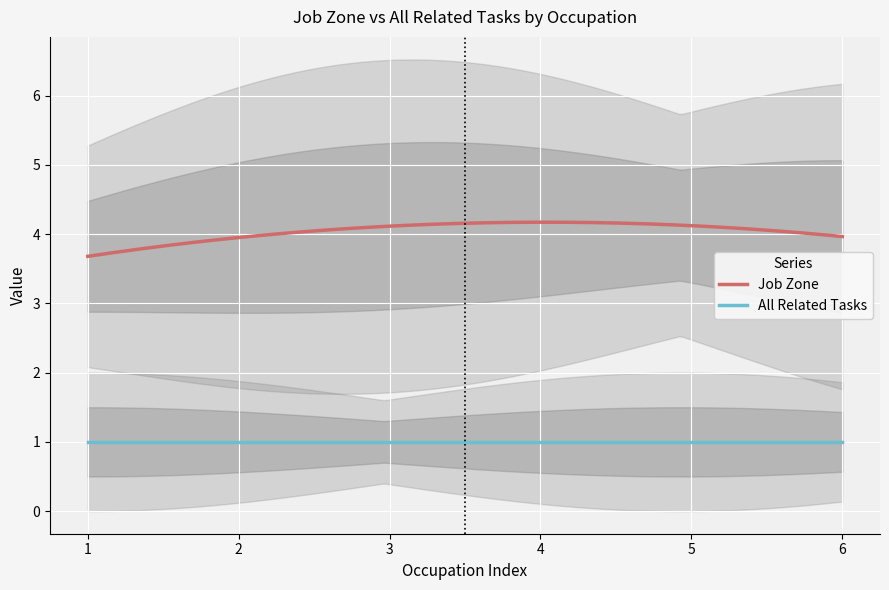

True or false: All Related Tasks and Job Zone cross at least once.

False